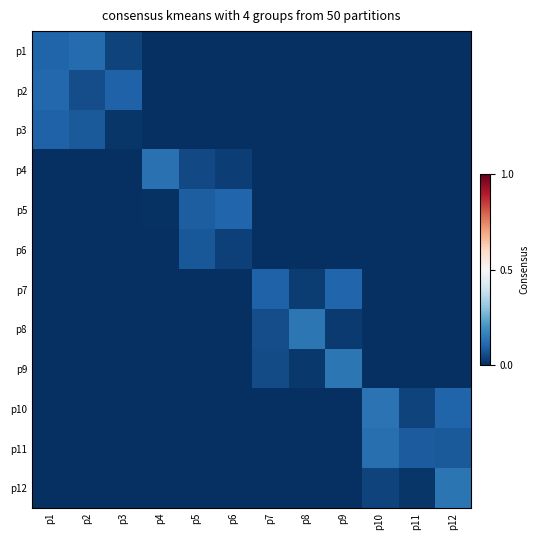

Reading left to right, transcribe all the data shown in this chart.

p1: p1=0.1	p2=0.1	p3=0.0	p4=0.0	p5=0.0	p6=0.0	p7=0.0	p8=0.0	p9=0.0	p10=0.0	p11=0.0	p12=0.0
p2: p1=0.1	p2=0.1	p3=0.1	p4=0.0	p5=0.0	p6=0.0	p7=0.0	p8=0.0	p9=0.0	p10=0.0	p11=0.0	p12=0.0
p3: p1=0.1	p2=0.1	p3=0.0	p4=0.0	p5=0.0	p6=0.0	p7=0.0	p8=0.0	p9=0.0	p10=0.0	p11=0.0	p12=0.0
p4: p1=0.0	p2=0.0	p3=0.0	p4=0.1	p5=0.0	p6=0.0	p7=0.0	p8=0.0	p9=0.0	p10=0.0	p11=0.0	p12=0.0
p5: p1=0.0	p2=0.0	p3=0.0	p4=0.0	p5=0.1	p6=0.1	p7=0.0	p8=0.0	p9=0.0	p10=0.0	p11=0.0	p12=0.0
p6: p1=0.0	p2=0.0	p3=0.0	p4=0.0	p5=0.1	p6=0.0	p7=0.0	p8=0.0	p9=0.0	p10=0.0	p11=0.0	p12=0.0
p7: p1=0.0	p2=0.0	p3=0.0	p4=0.0	p5=0.0	p6=0.0	p7=0.1	p8=0.0	p9=0.1	p10=0.0	p11=0.0	p12=0.0
p8: p1=0.0	p2=0.0	p3=0.0	p4=0.0	p5=0.0	p6=0.0	p7=0.1	p8=0.1	p9=0.0	p10=0.0	p11=0.0	p12=0.0
p9: p1=0.0	p2=0.0	p3=0.0	p4=0.0	p5=0.0	p6=0.0	p7=0.1	p8=0.0	p9=0.1	p10=0.0	p11=0.0	p12=0.0
p10: p1=0.0	p2=0.0	p3=0.0	p4=0.0	p5=0.0	p6=0.0	p7=0.0	p8=0.0	p9=0.0	p10=0.1	p11=0.0	p12=0.1
p11: p1=0.0	p2=0.0	p3=0.0	p4=0.0	p5=0.0	p6=0.0	p7=0.0	p8=0.0	p9=0.0	p10=0.1	p11=0.1	p12=0.1
p12: p1=0.0	p2=0.0	p3=0.0	p4=0.0	p5=0.0	p6=0.0	p7=0.0	p8=0.0	p9=0.0	p10=0.0	p11=0.0	p12=0.1